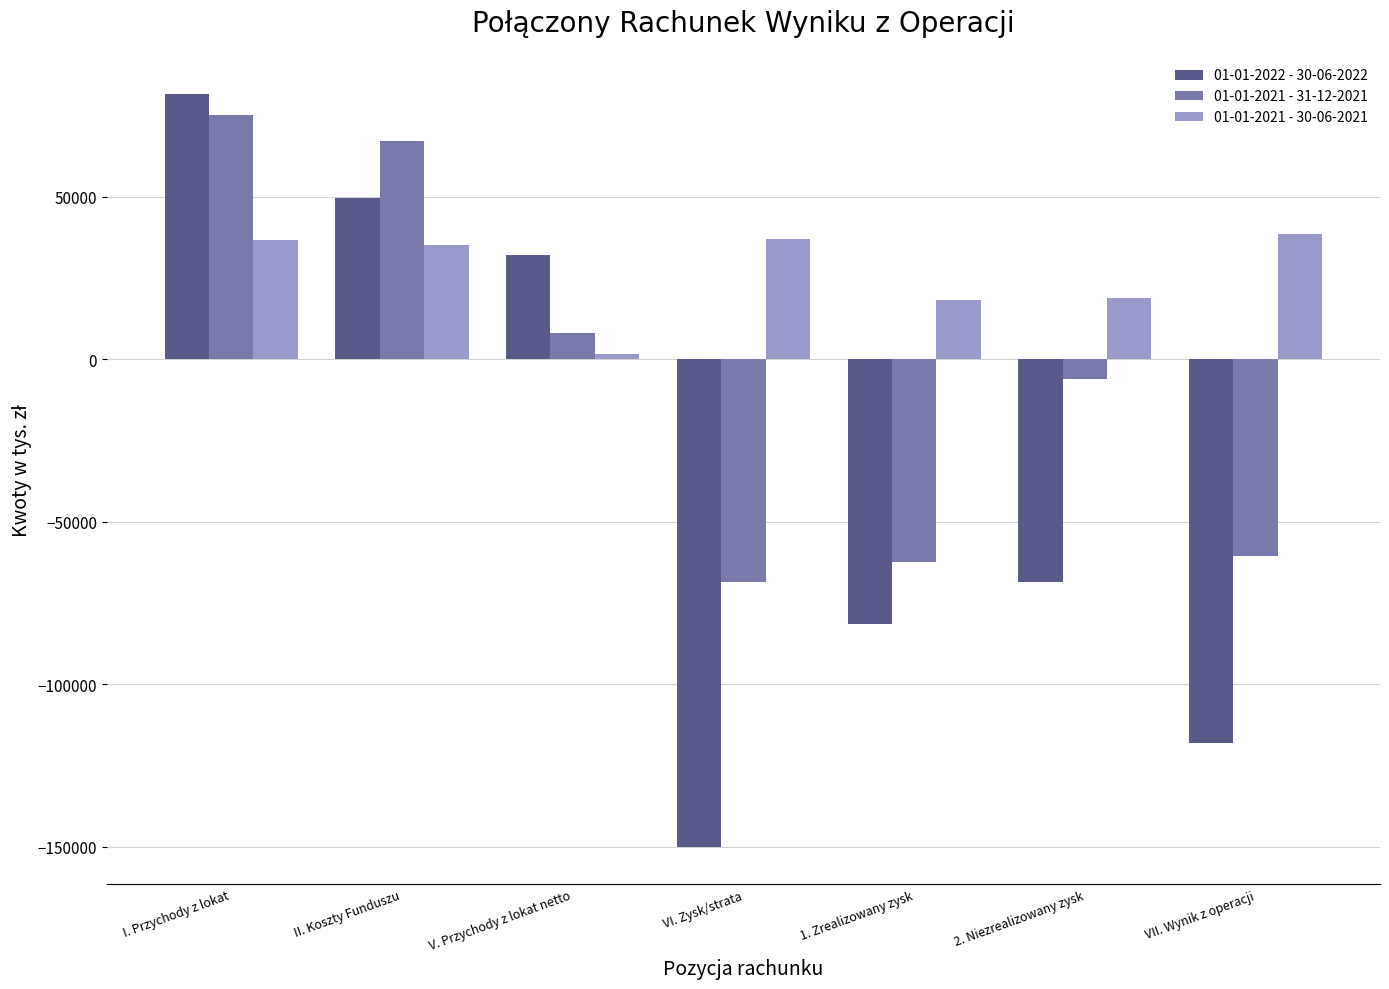

What value does the 01-01-2021 - 31-12-2021 series have at 1. Zrealizowany zysk, to the nearest 50?

-62400